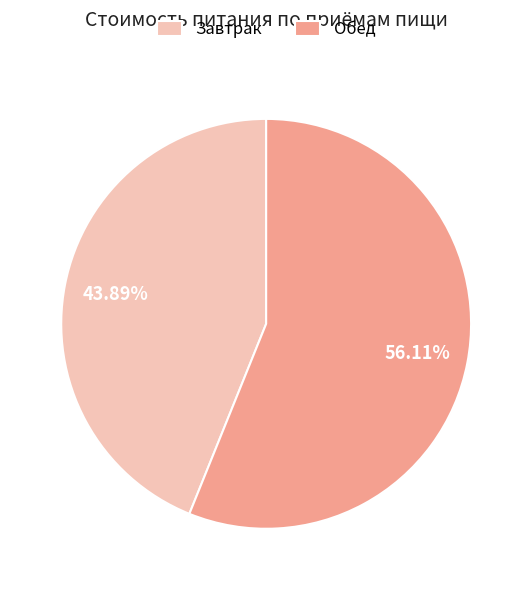

What is the largest slice in the pie chart?

Обед